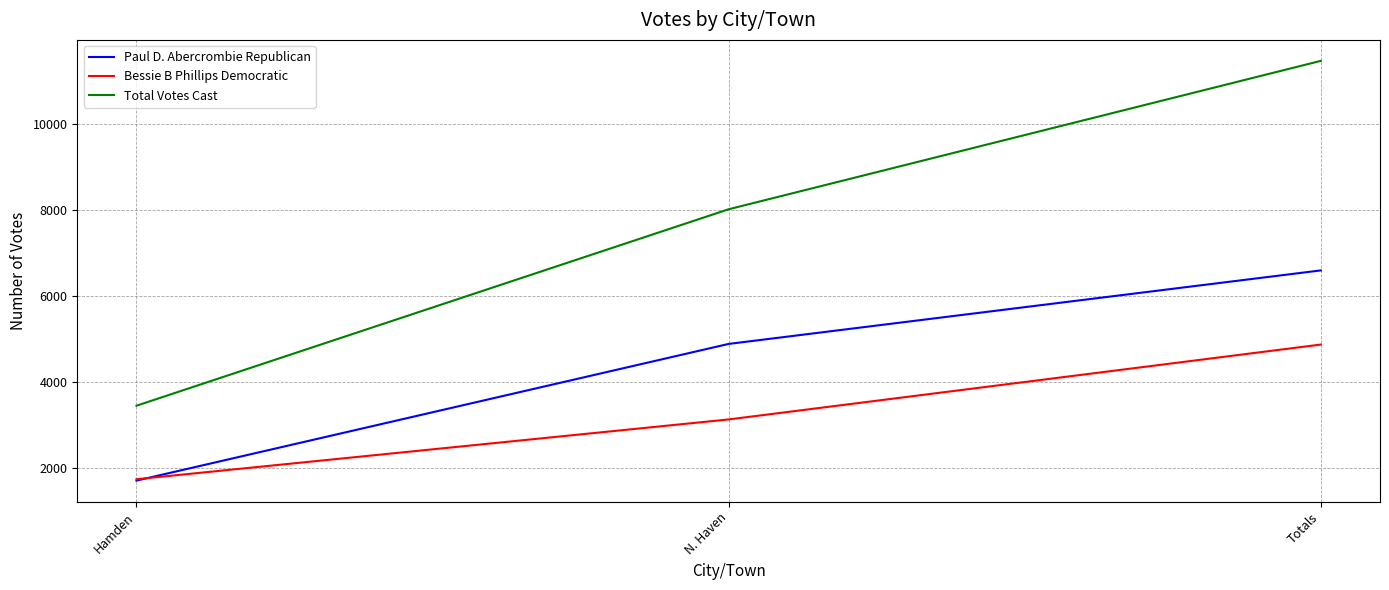

Reading left to right, transcribe all the data shown in this chart.

Paul D. Abercrombie Republican: Hamden=1708	N. Haven=4884	Totals=6592
Bessie B Phillips Democratic: Hamden=1740	N. Haven=3129	Totals=4869
Total Votes Cast: Hamden=3448	N. Haven=8013	Totals=11461